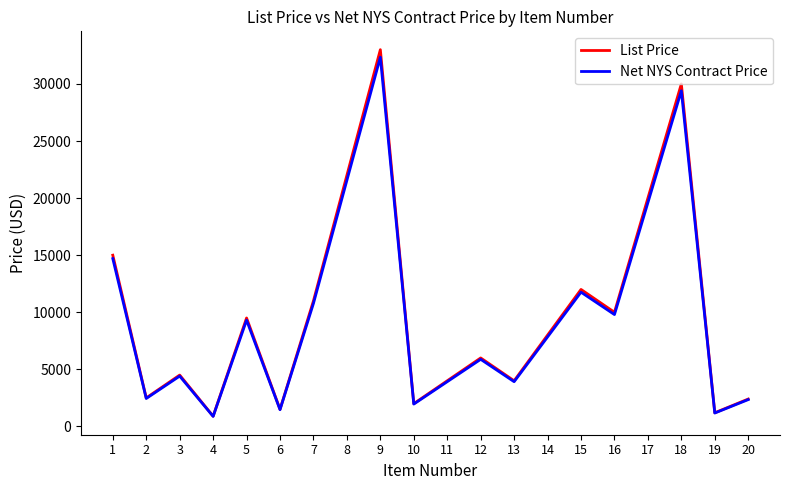

Between 11 and 12, which series saw the biggest shift?

List Price